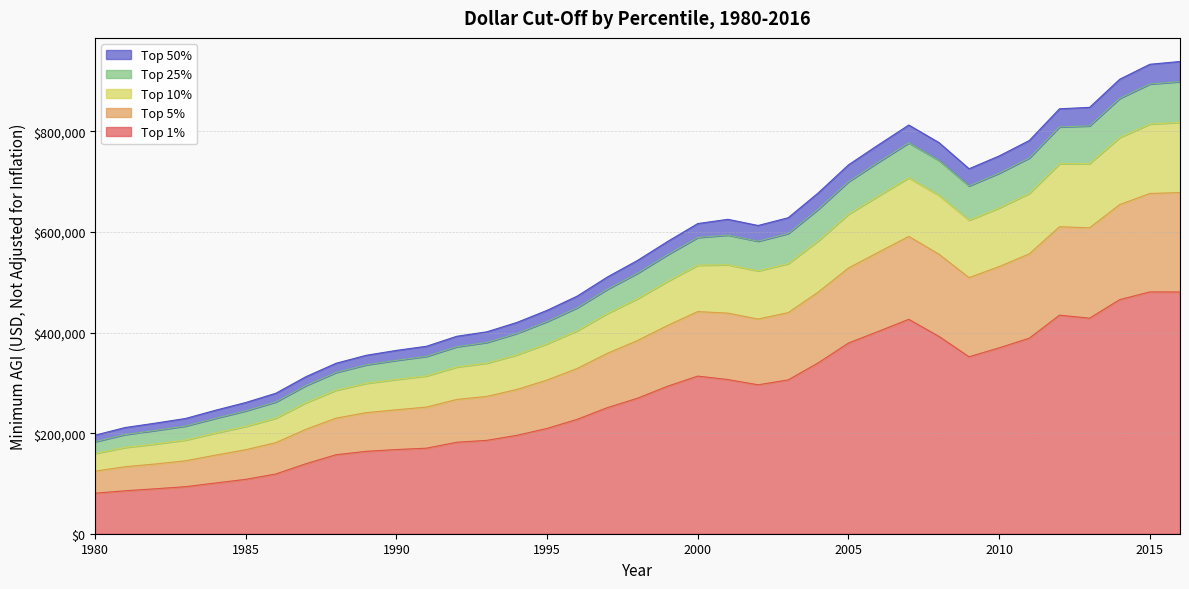

What is the total value across all series at 2015?

933669